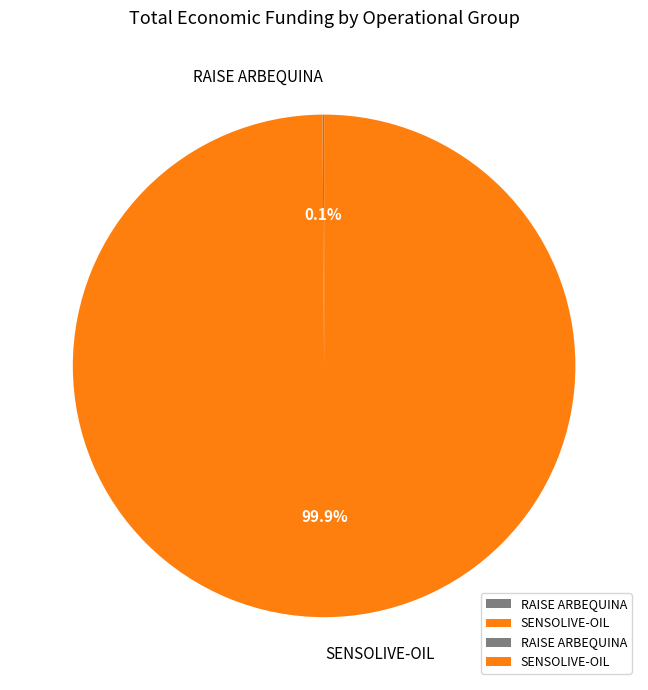

How much of the chart is everything except SENSOLIVE-OIL?

0.1%